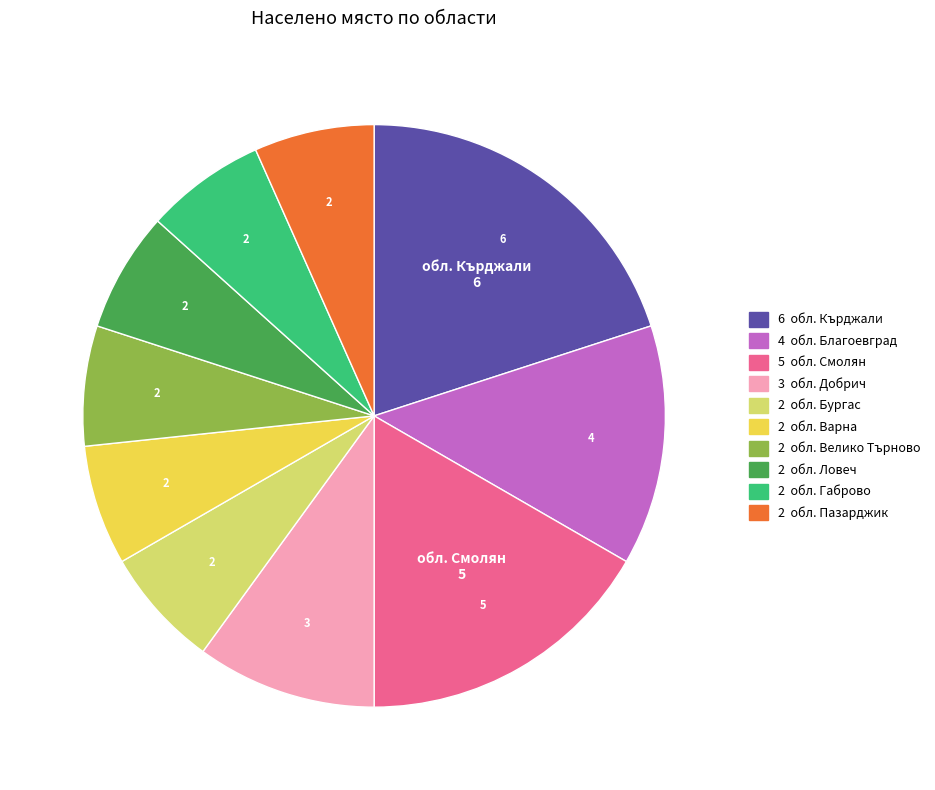

Is there a majority slice in this chart?

No